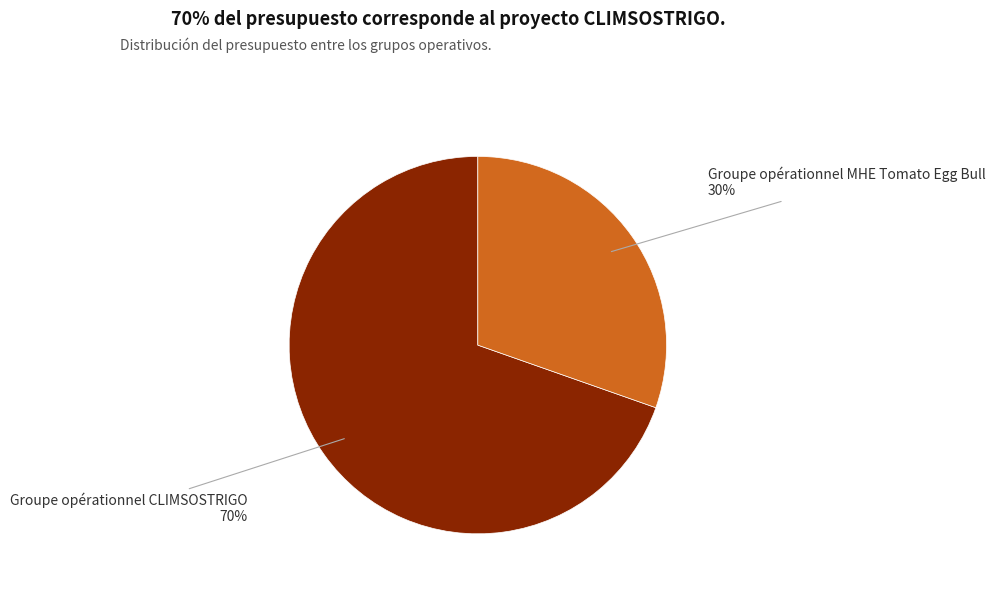

Count the number of slices in the pie.

2